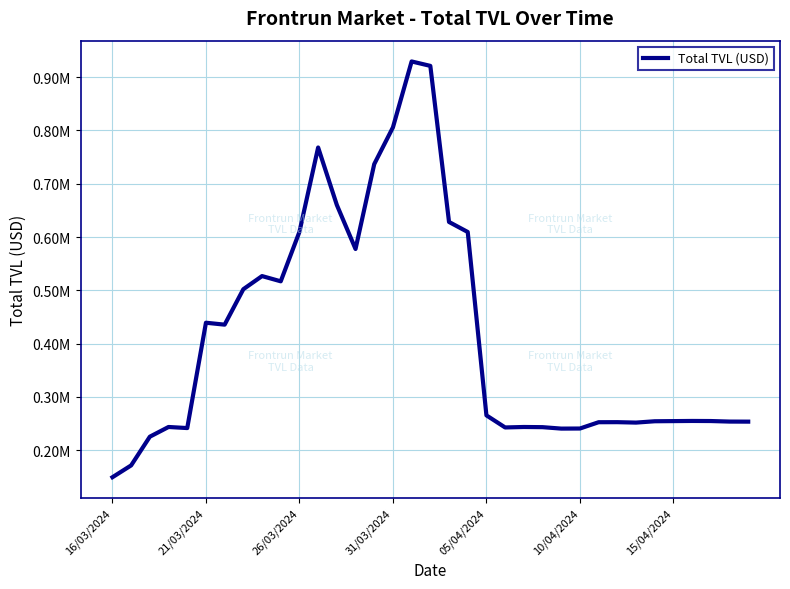

Is this an area chart (filled region under the line)?

No